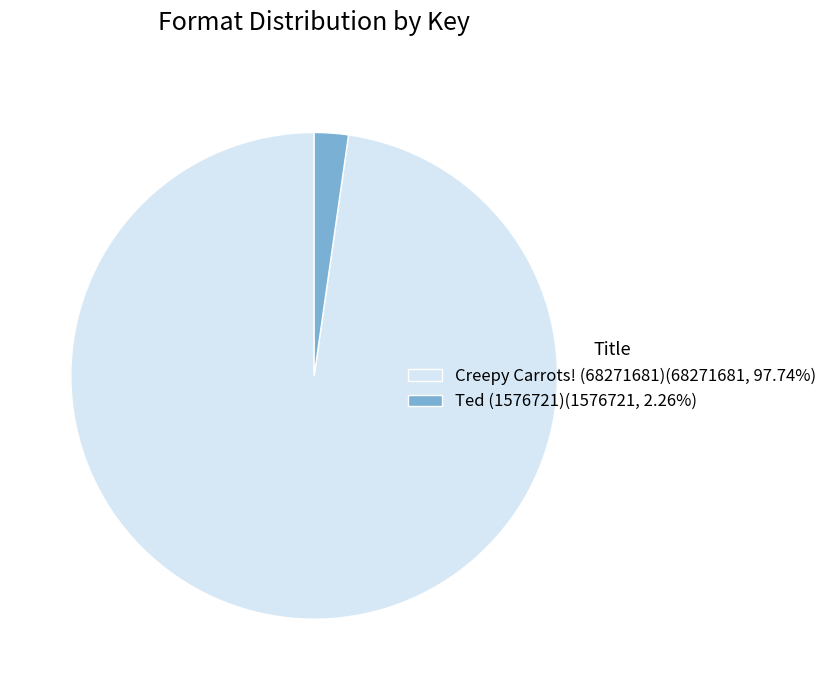

What is the largest slice in the pie chart?

Creepy Carrots! (68271681)